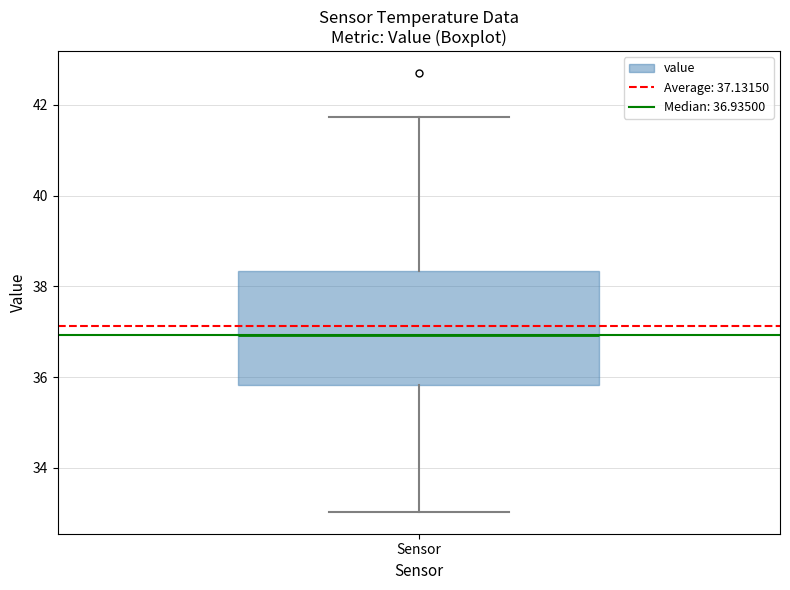

Transcribe this box plot: give where the median line is, the range the box spans, and where the two whiskers end, as read against the y-axis. The values are not printed on the chart, so give them approximately, as read against the axis.

median 37.0, box 35.8 to 38.4, whiskers 33.0 to 41.8